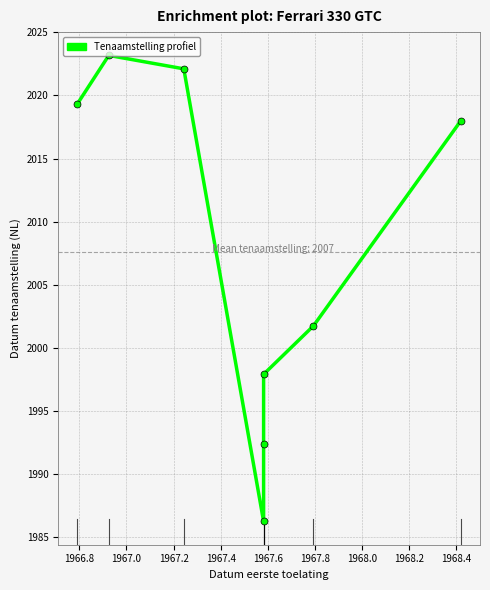

What is the smallest value displayed?

1986.2